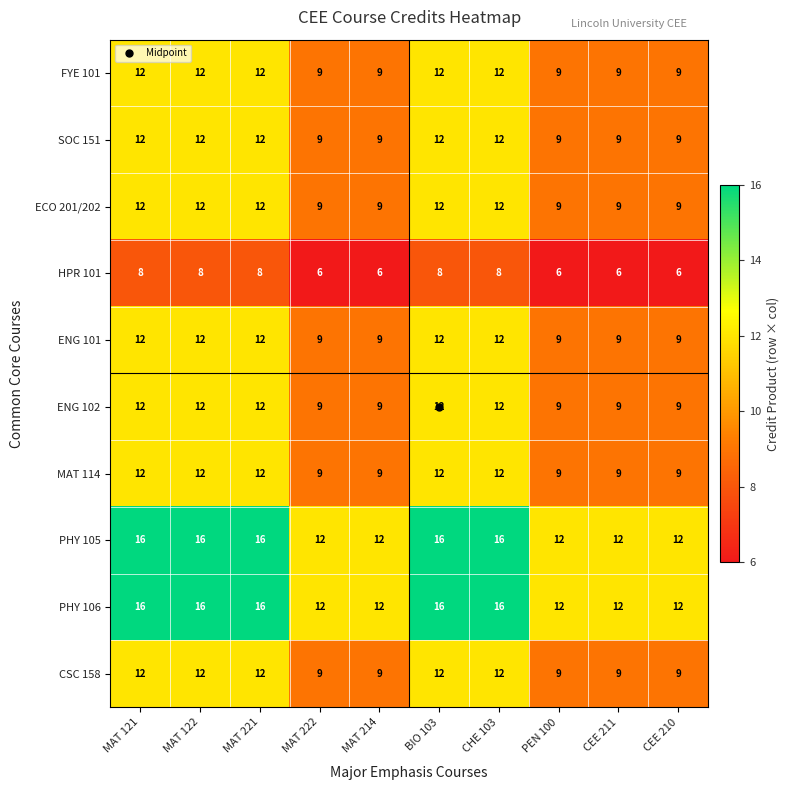

True or false: PHY 106 has a value of 7 at PEN 100.

False